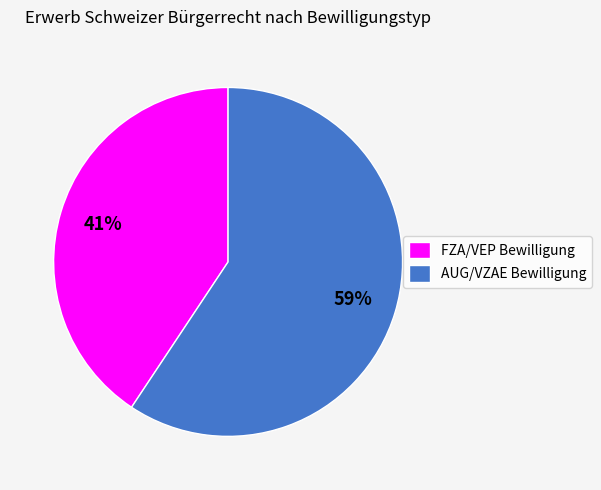

Is the sum of FZA/VEP Bewilligung and AUG/VZAE Bewilligung greater than half?

Yes